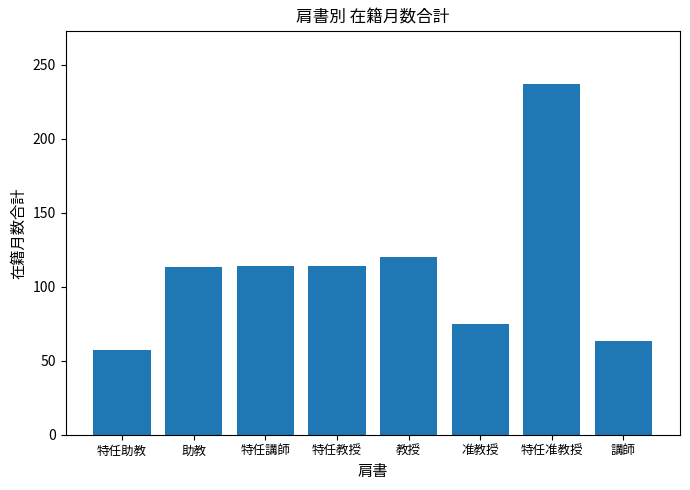

What is the change in value from 助教 to 教授?

+7